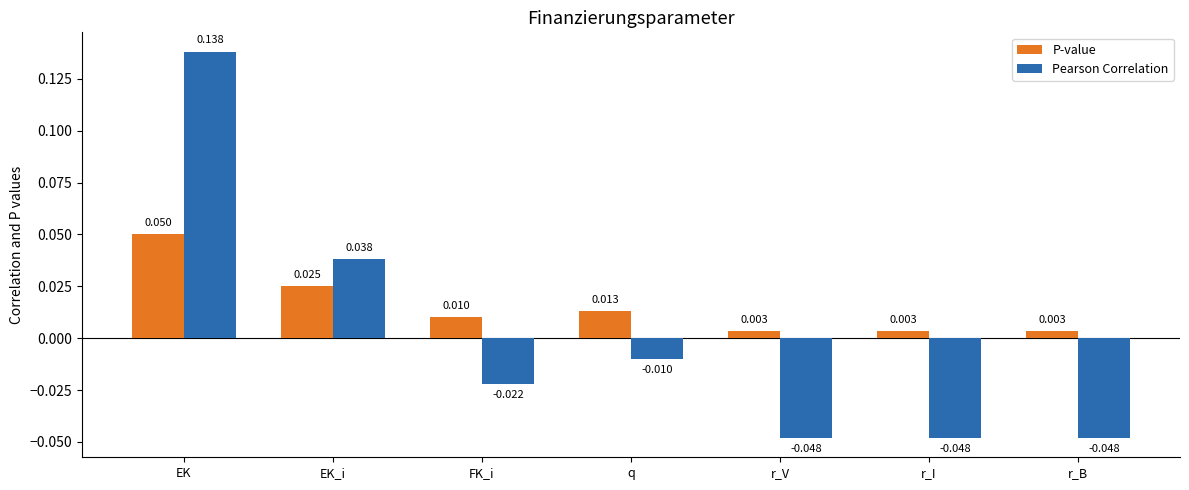

Which label corresponds to the largest value in the chart?

EK